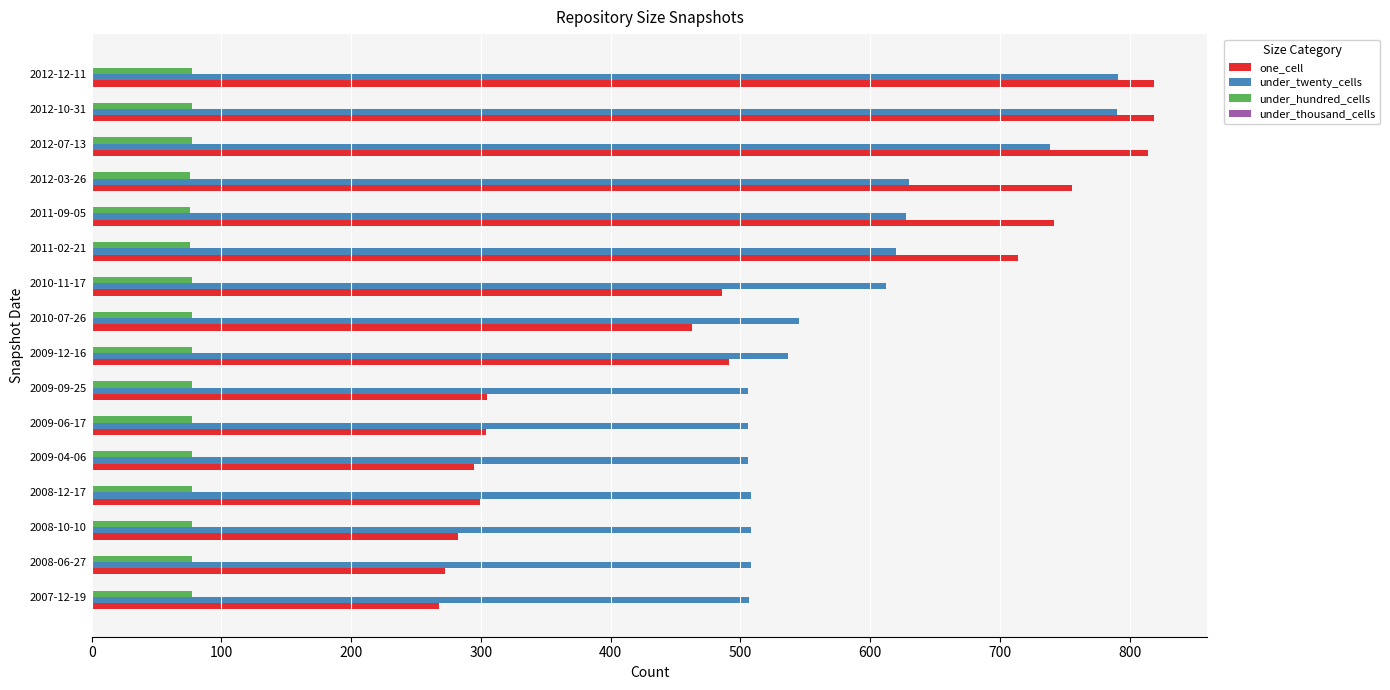

The value of one_cell at 2007-12-19 is 457. True or false?

False